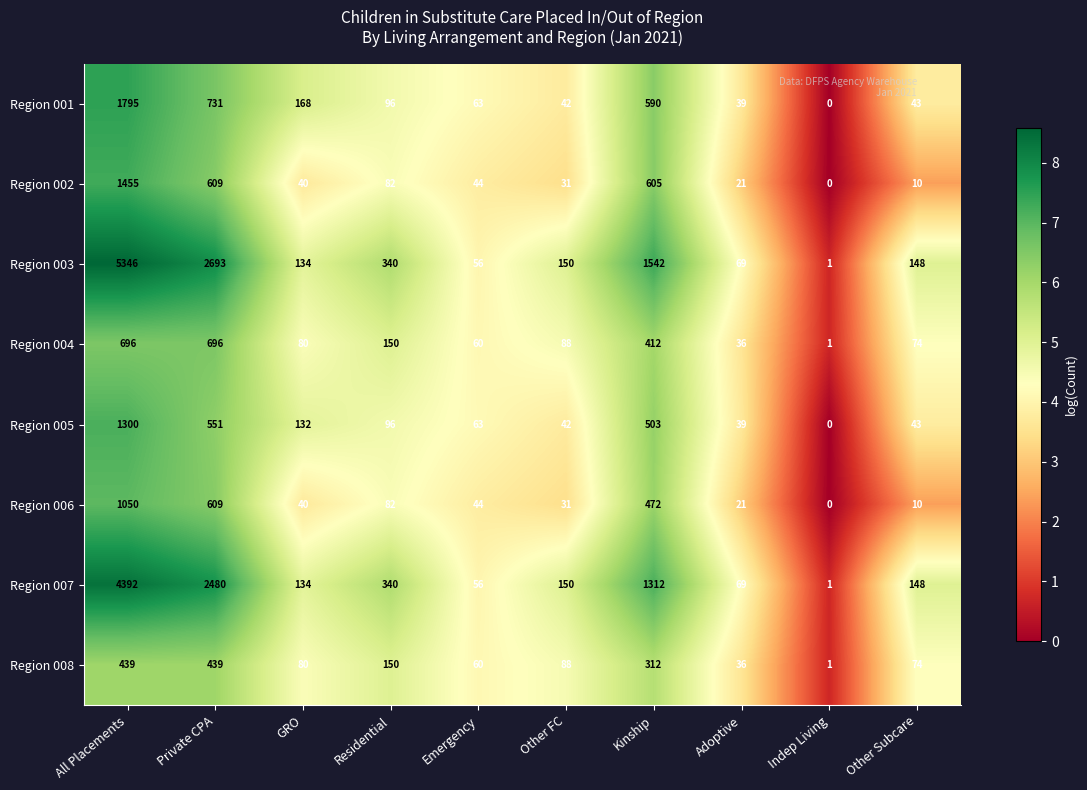

What is the total value across all series at All Placements?

16473